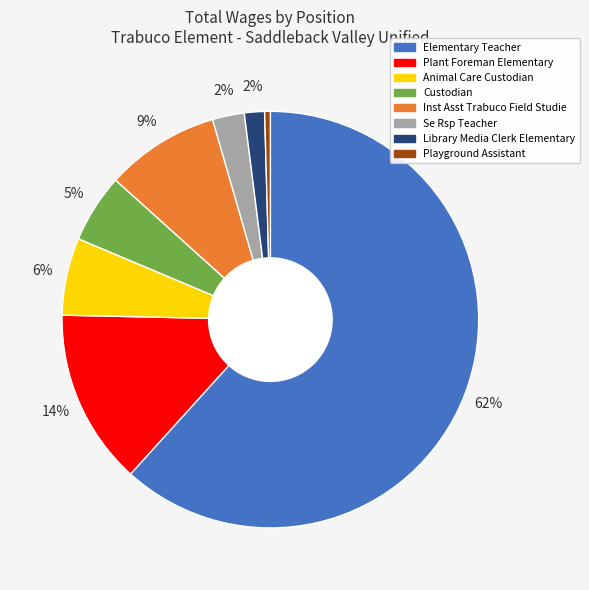

What is the largest slice in the pie chart?

Elementary Teacher